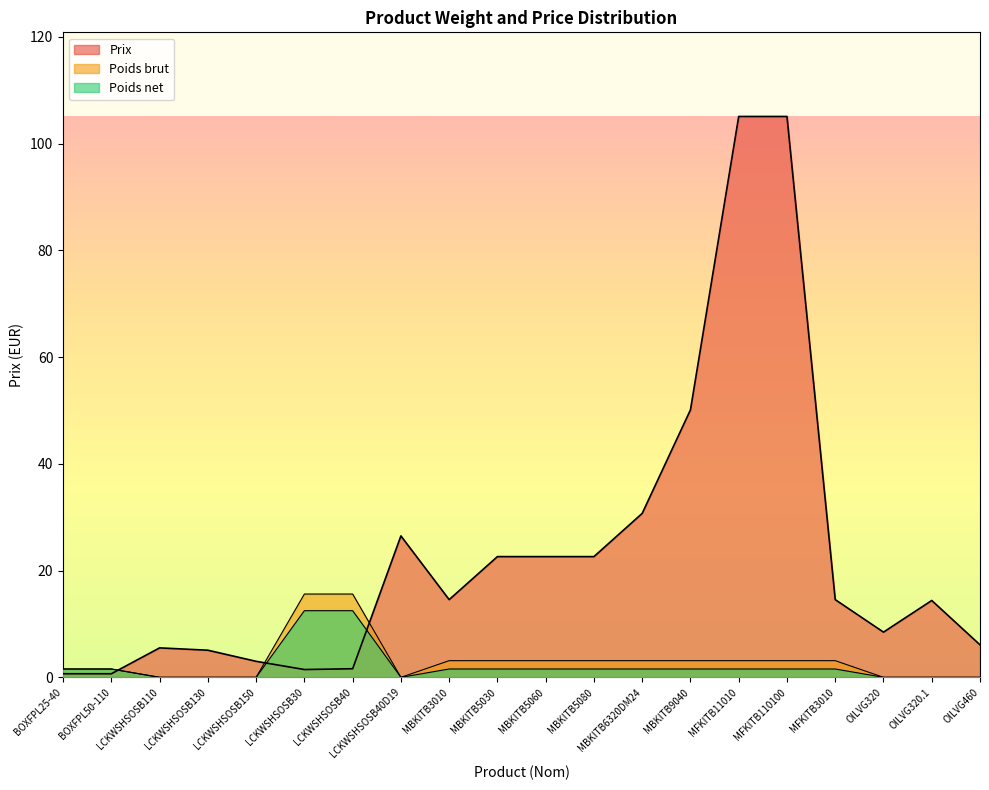

At MBKITB5030, list the series in order from smallest to largest.

Poids net, Poids brut, Prix